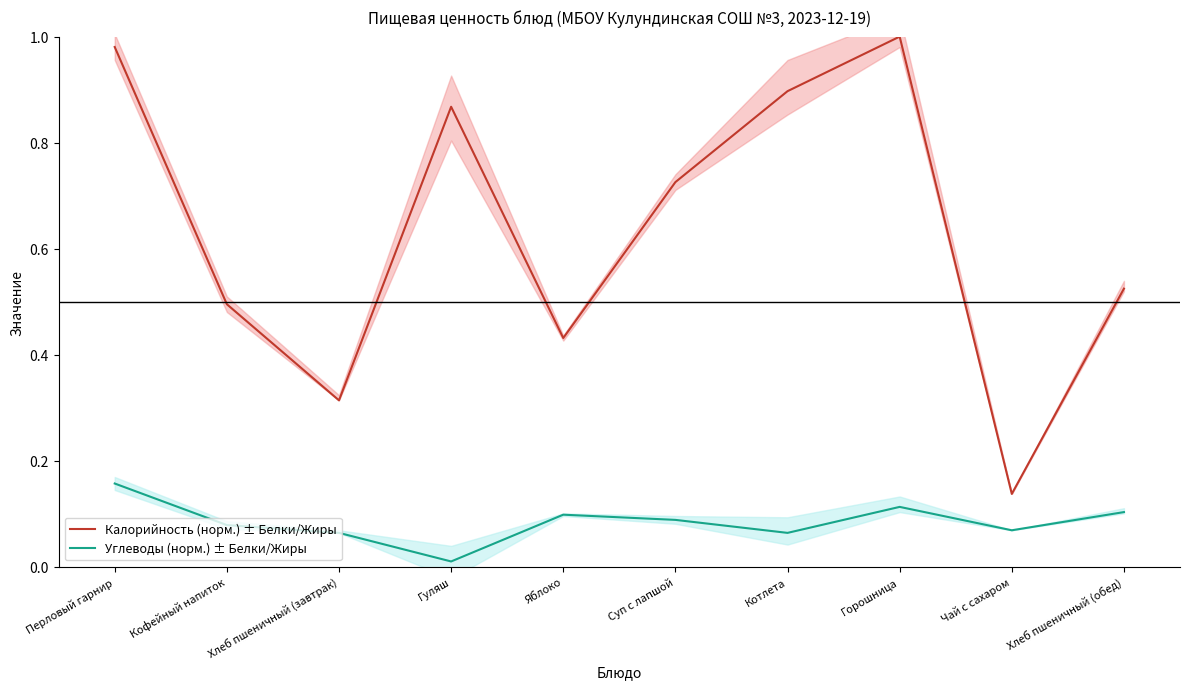

At which label is Калорийность (норм.) ± Белки/Жиры closest to 0?

Чай с сахаром